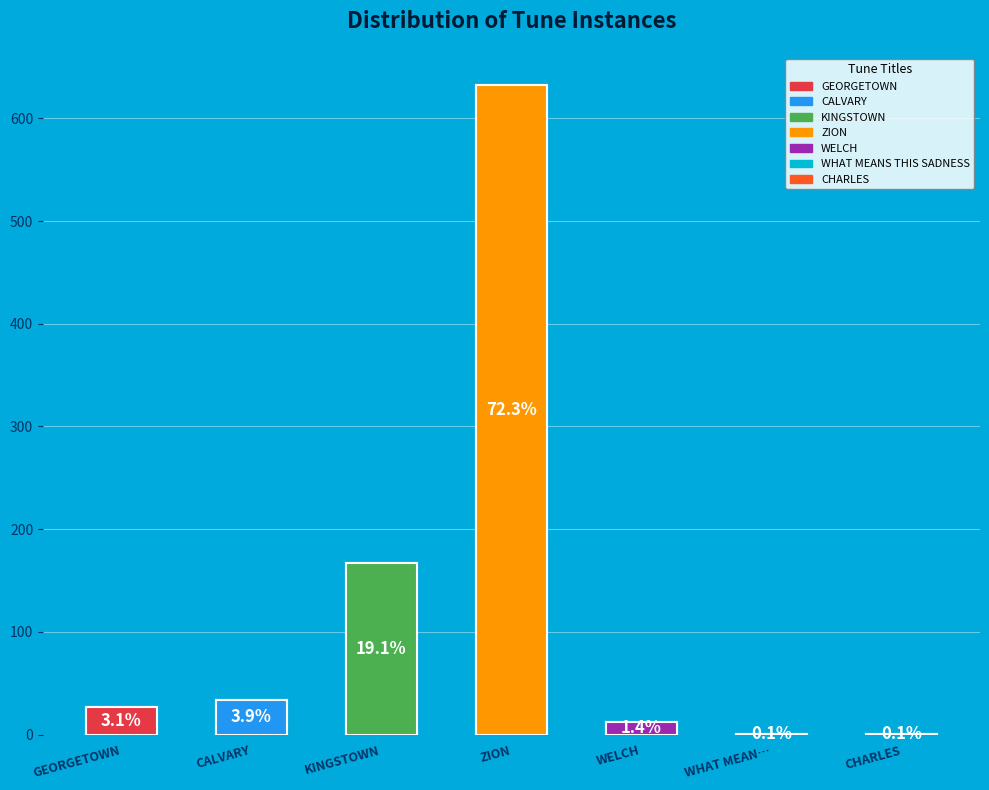

How many segments does this pie chart have?

7